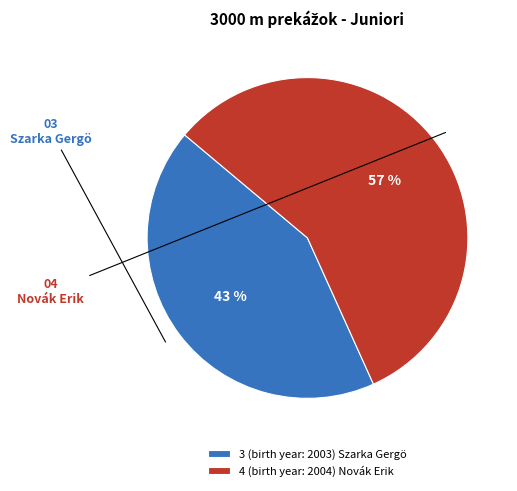

To the nearest percent, what percentage of the pie is 4 (birth year: 2004) Novák Erik?

57%